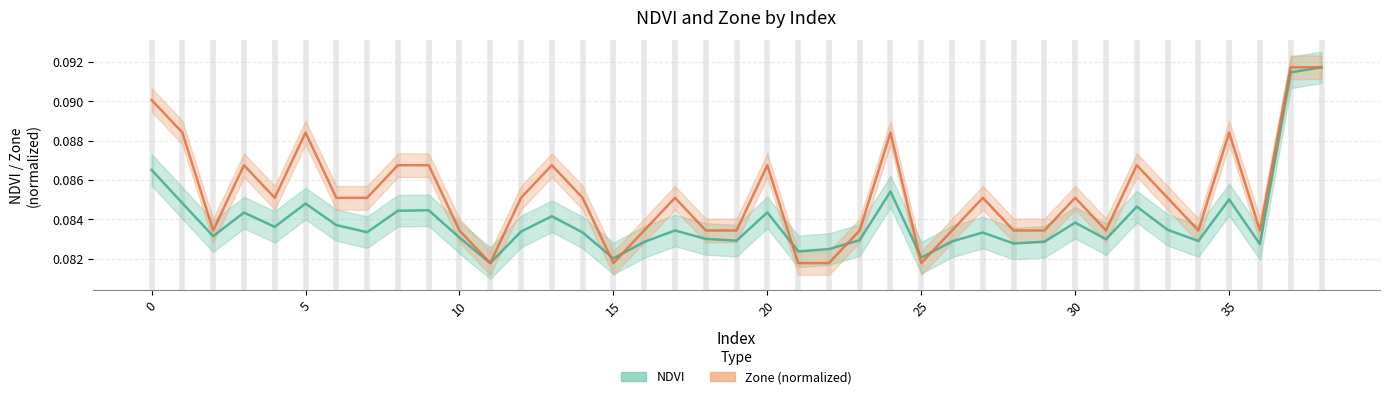

List the series in order of their overall mean, lowest first.

NDVI, Zone (normalized)